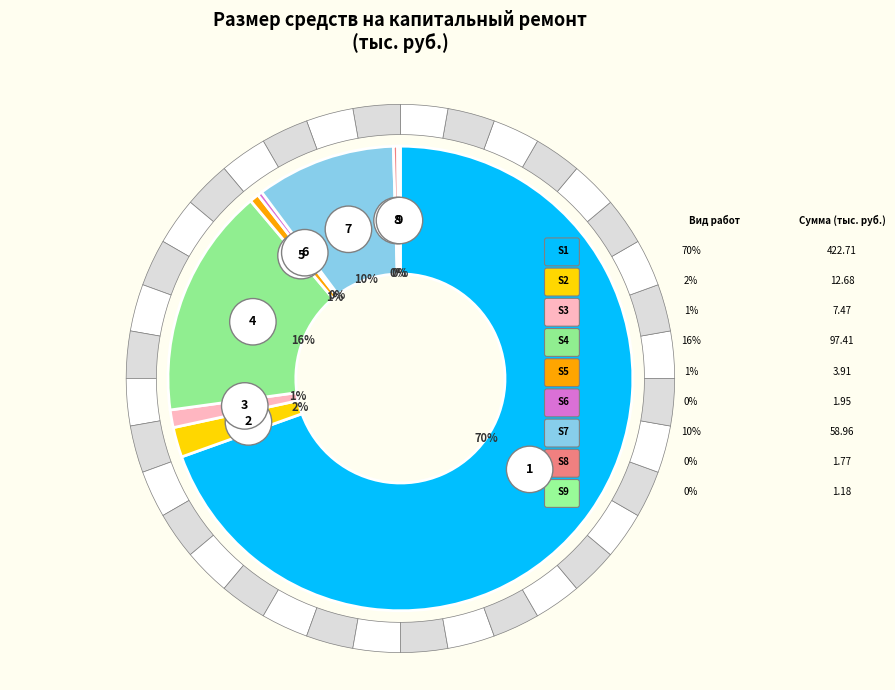

To the nearest percent, what is the combined percentage of Технадзор на ремонт систем канализации and Ремонт систем холодного водоснабжения?

16%